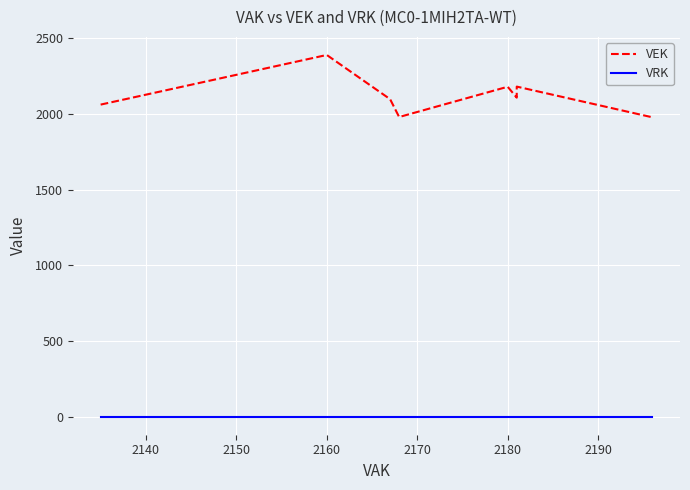

Which series has the largest total across all categories?

VEK